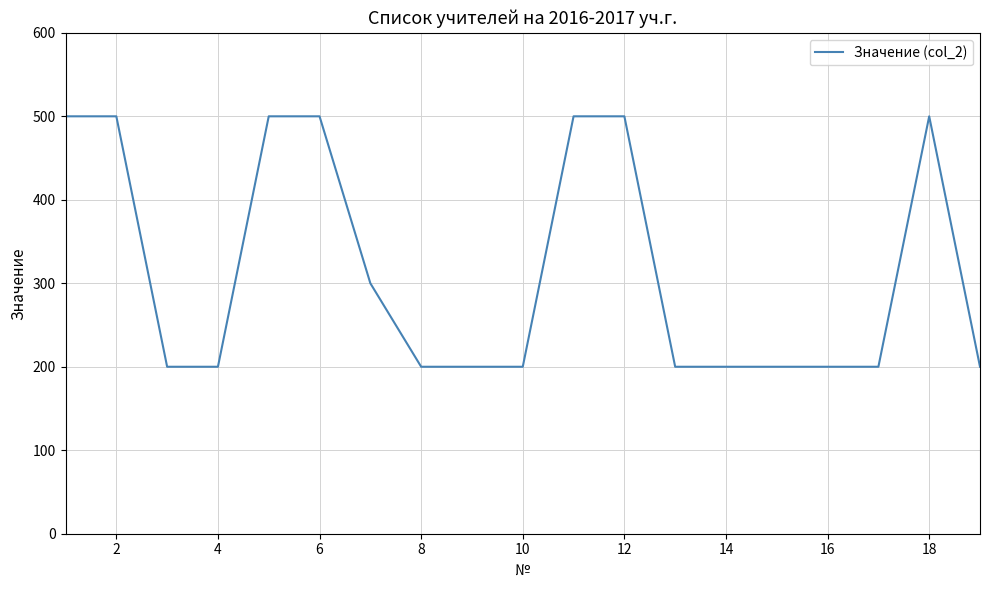

What is the smallest value displayed?

200